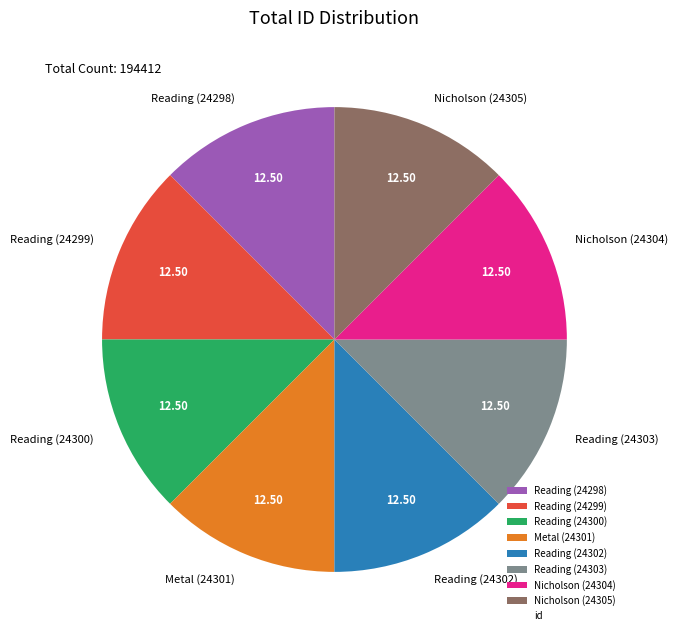

Count the number of slices in the pie.

8